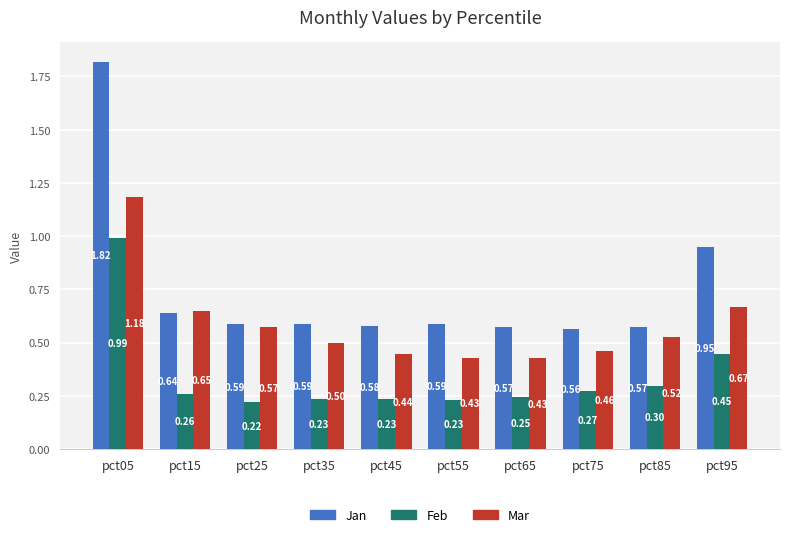

Which series changed the most between pct55 and pct95?

Jan